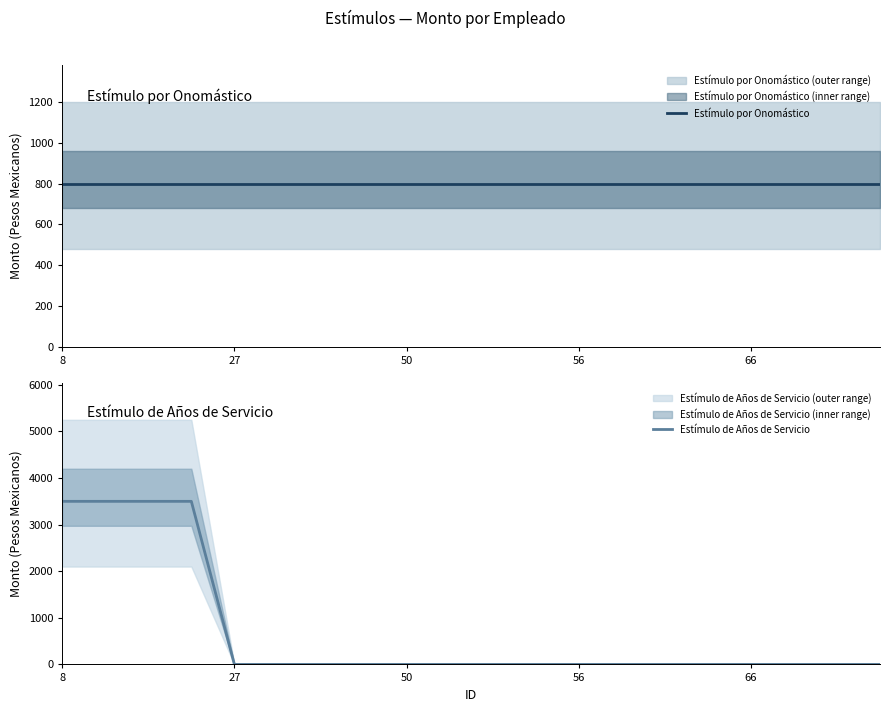

What is the label of the 1st point from the left?

8